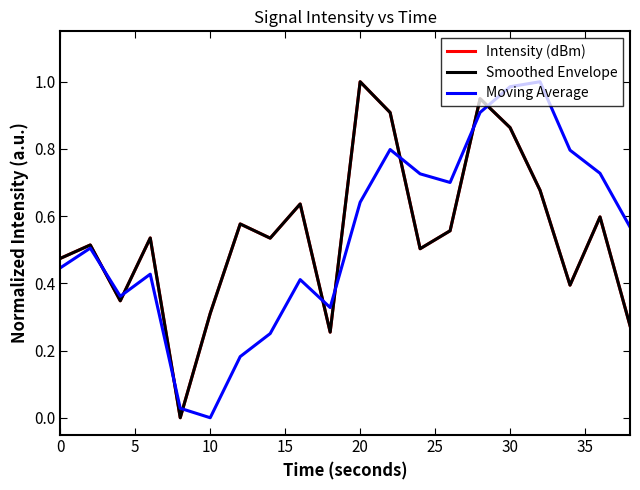

Does the chart have visible grid lines?

No